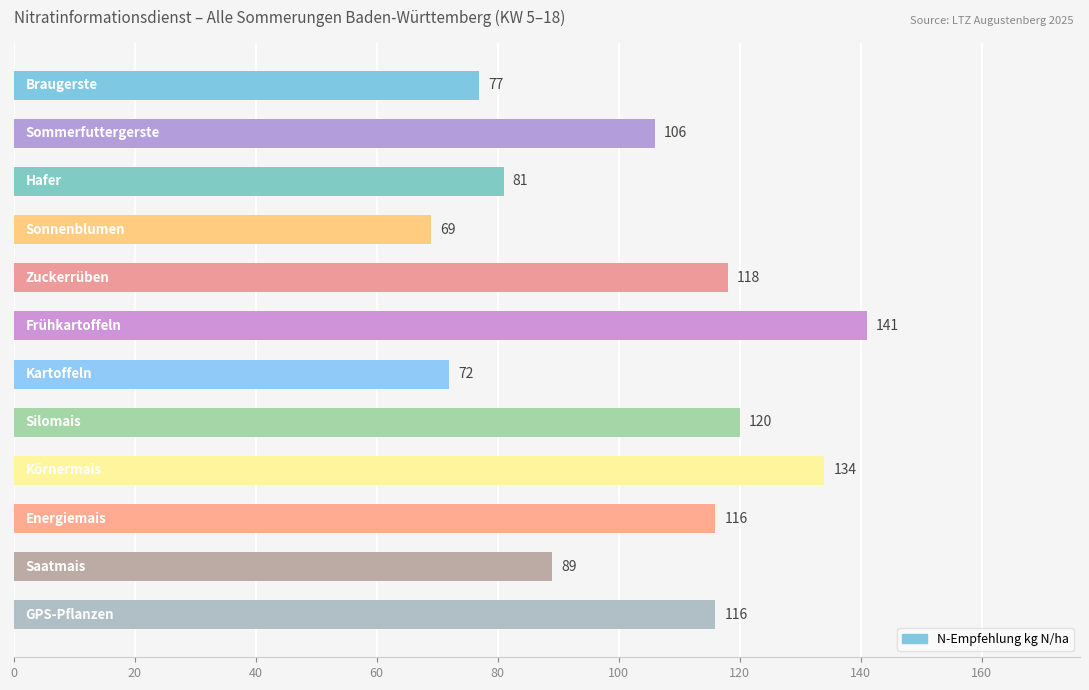

What is the value of the 7th bar from the top?

72